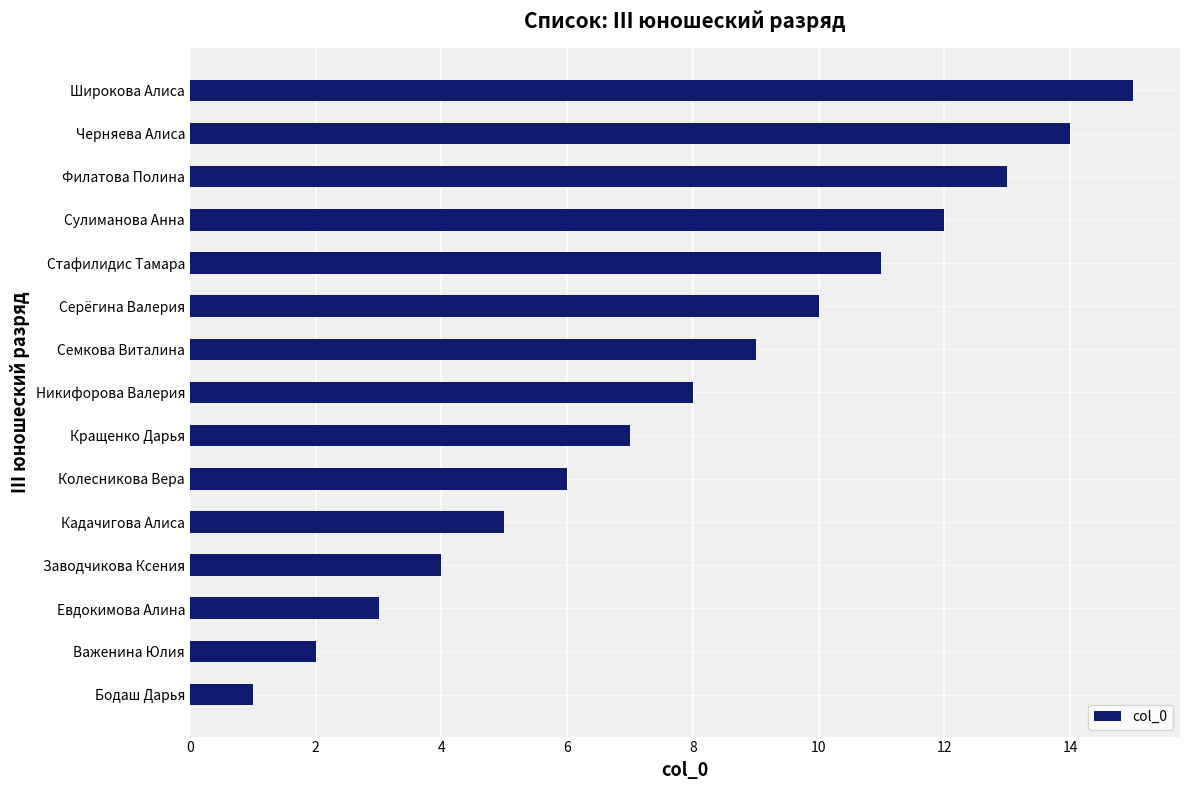

Which category has the highest value across all series?

Широкова Алиса